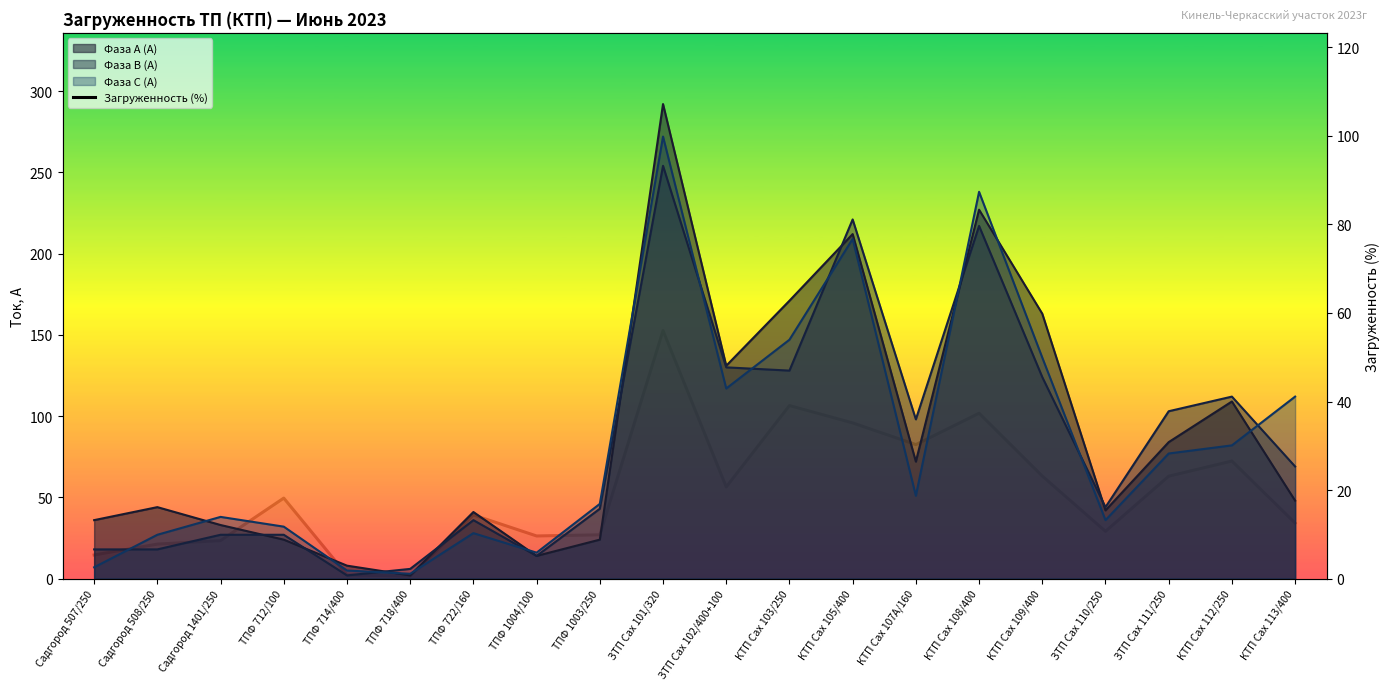

Reading left to right, transcribe all the data shown in this chart.

Садгород 507/250=5.3	Садгород 508/250=7.8	Садгород 1401/250=8.6	ТПФ 712/100=18.2	ТПФ 714/400=0.8	ТПФ 718/400=0.6	ТПФ 722/160=14.4	ТПФ 1004/100=9.6	ТПФ 1003/250=9.9	ЗТП Сах 101/320=56.0	ЗТП Сах 102/400+100=20.7	КТП Сах 103/250=39.1	КТП Сах 105/400=35.2	КТП Сах 107А/160=30.3	КТП Сах 108/400=37.4	КТП Сах 109/400=23.2	ЗТП Сах 110/250=10.7	ЗТП Сах 111/250=23.1	КТП Сах 112/250=26.6	КТП Сах 113/400=12.6